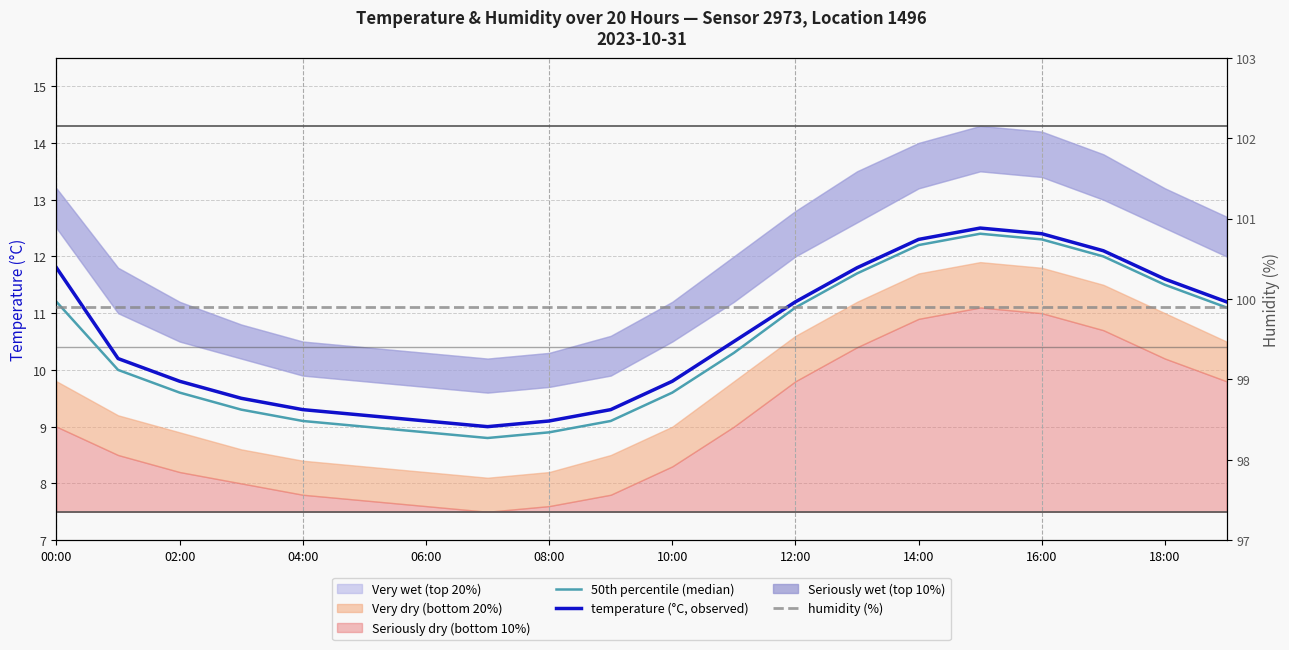

At 14:00, list the series in order from smallest to largest.

50th percentile (median), temperature (°C, observed), humidity (%)